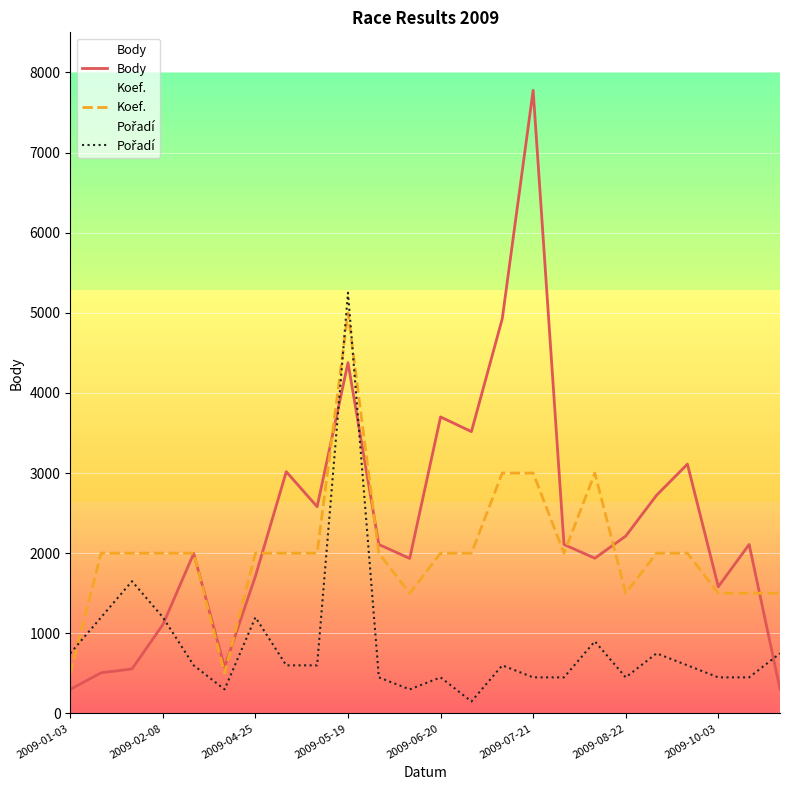

At which label does Body reach its peak?

2009-07-21